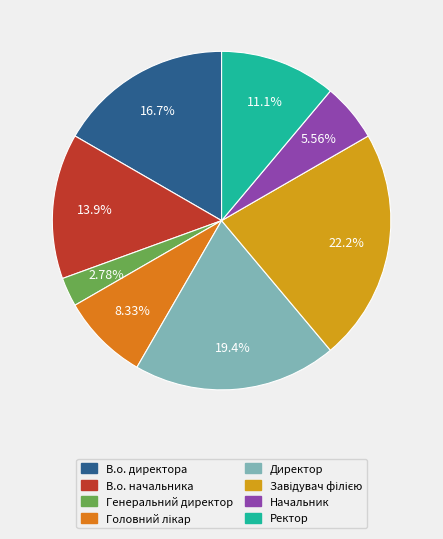

How many segments does this pie chart have?

8